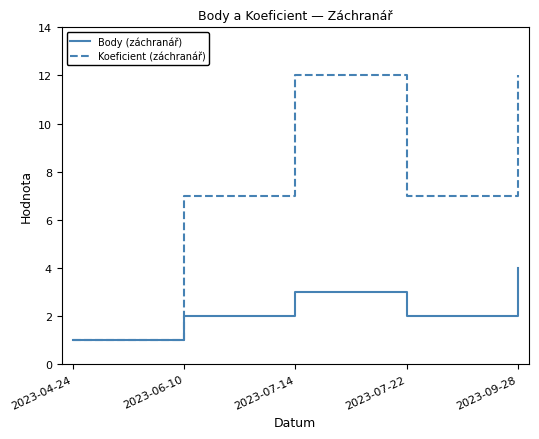

What is the greatest value displayed?

12